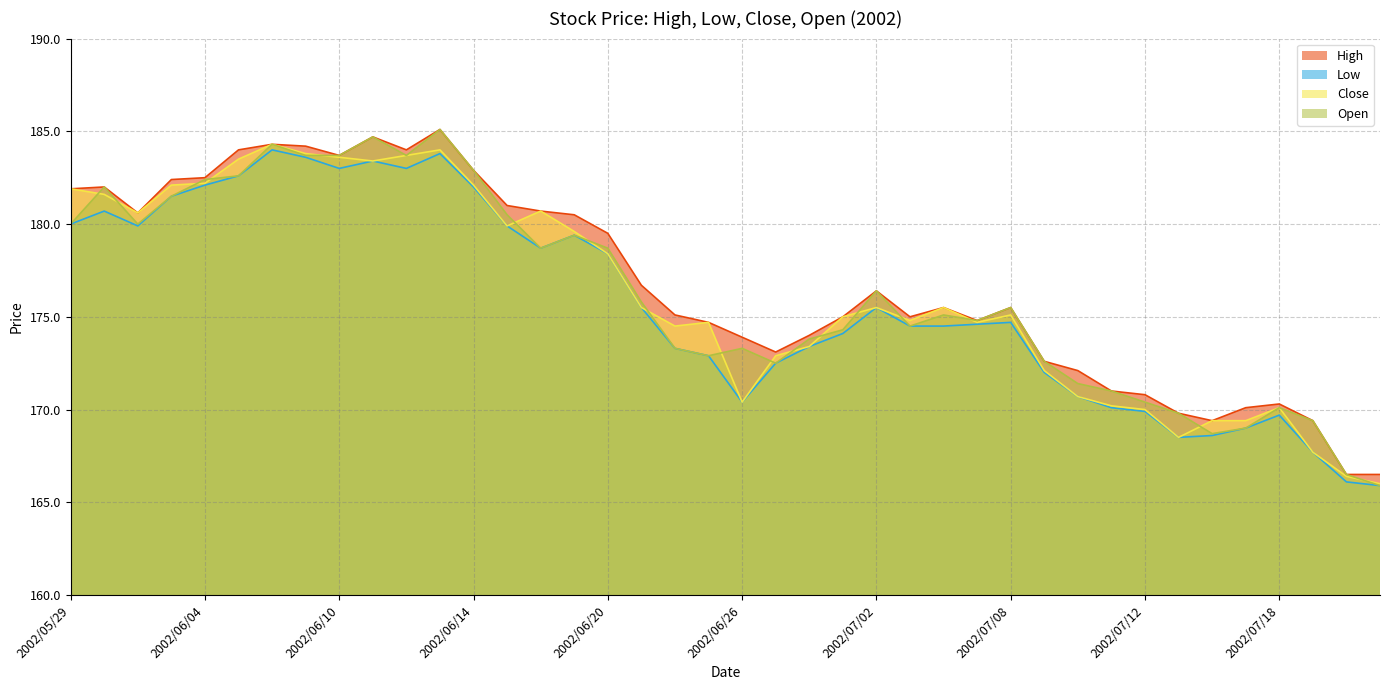

The value of Open at 2002/06/14 is 90.9. True or false?

False